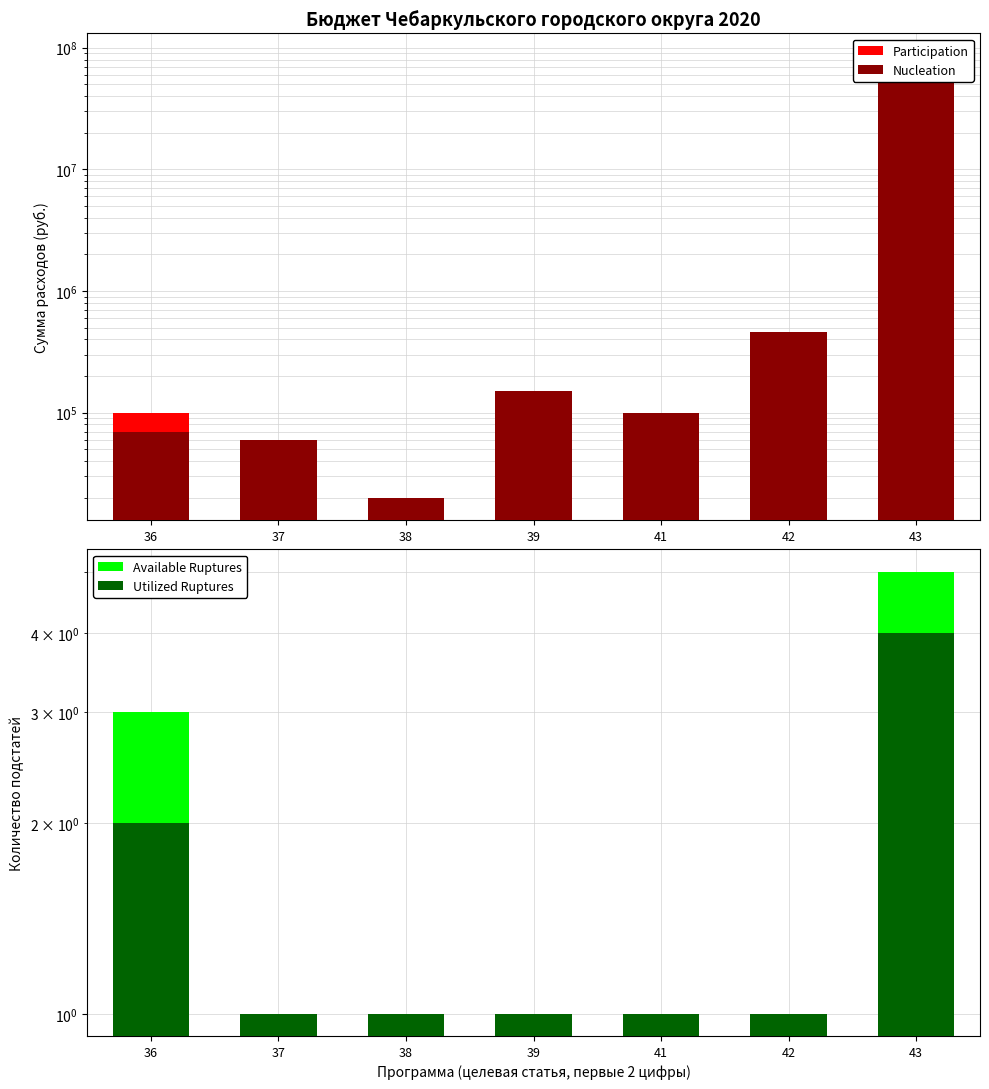

What is the value of the Available Ruptures bar at the 3rd from the left?

1